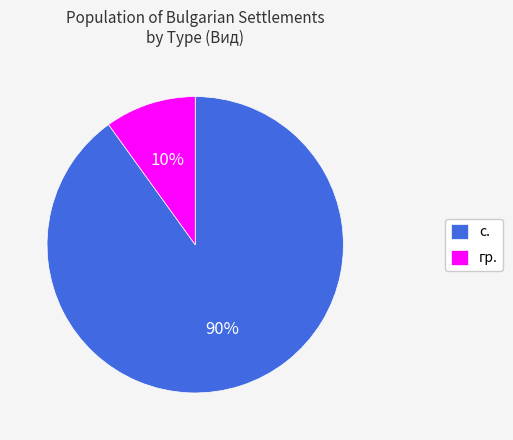

True or false: гр. accounts for 39% of the total.

False